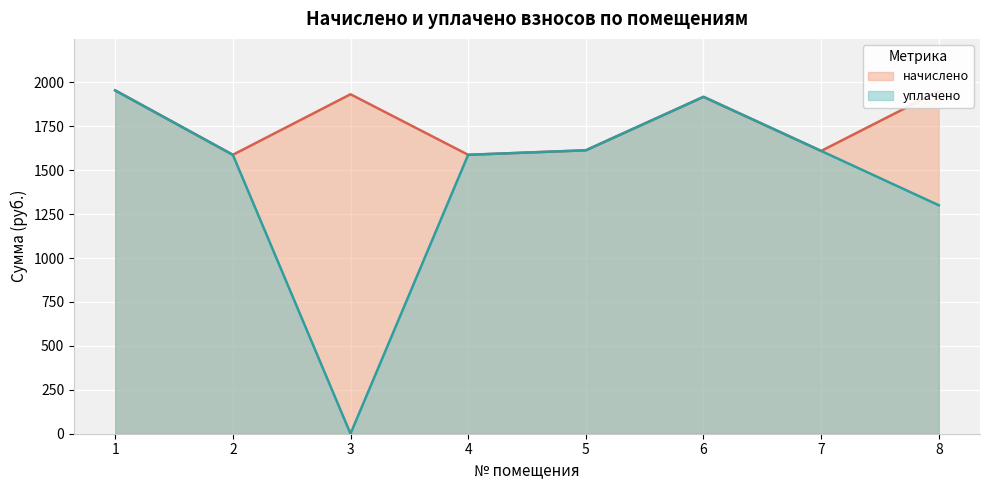

Which category has the highest value in the начислено series?

1